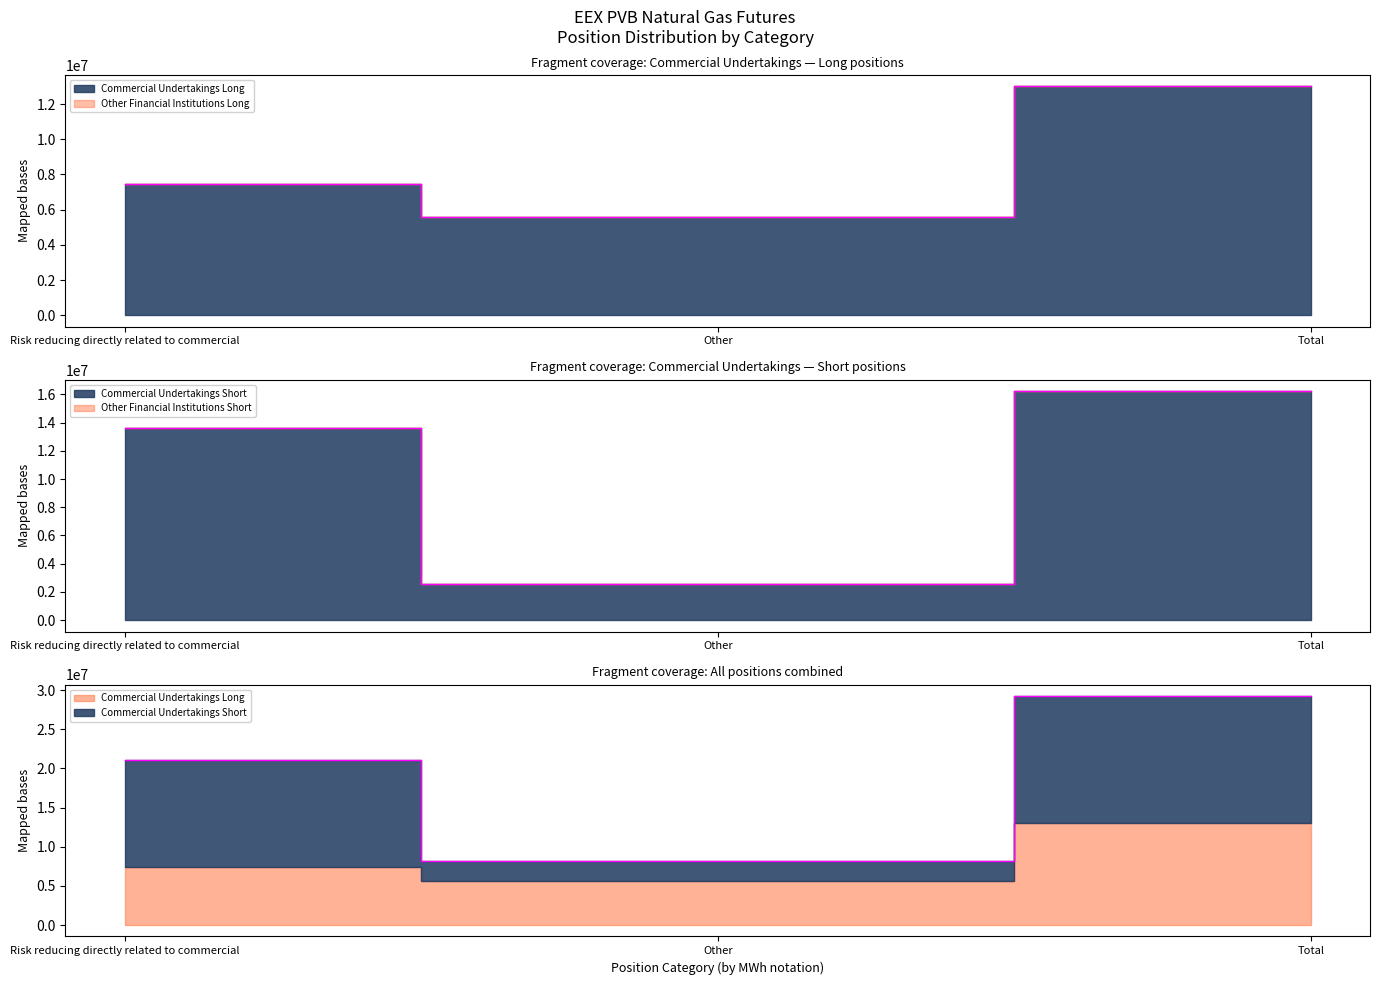

What is the sum of all Commercial Undertakings Short values?

32440120